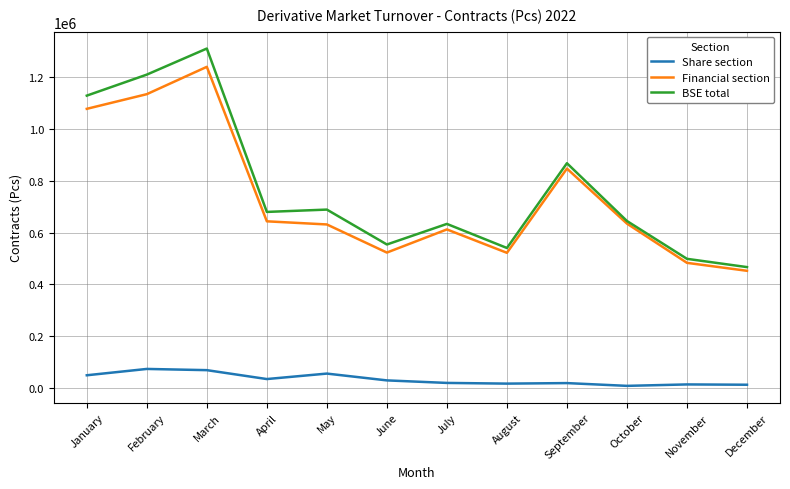

What is the difference between the highest and lowest values at April?

643106